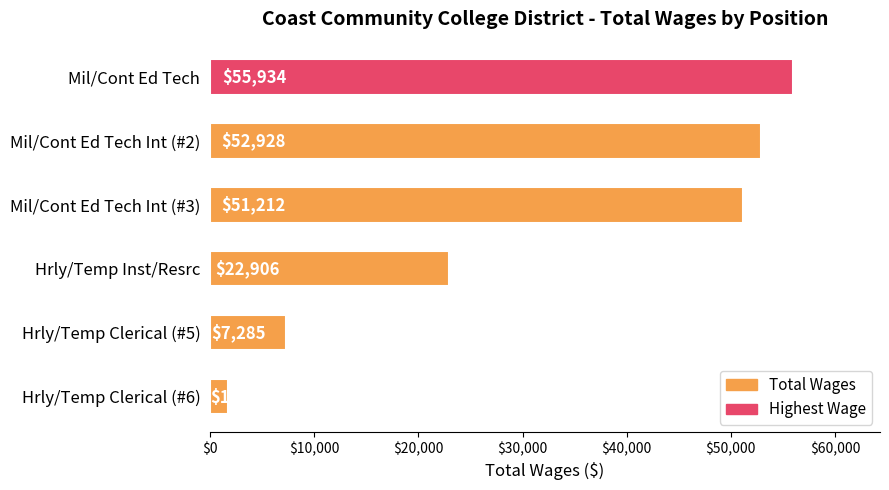

What is the average value?

32004